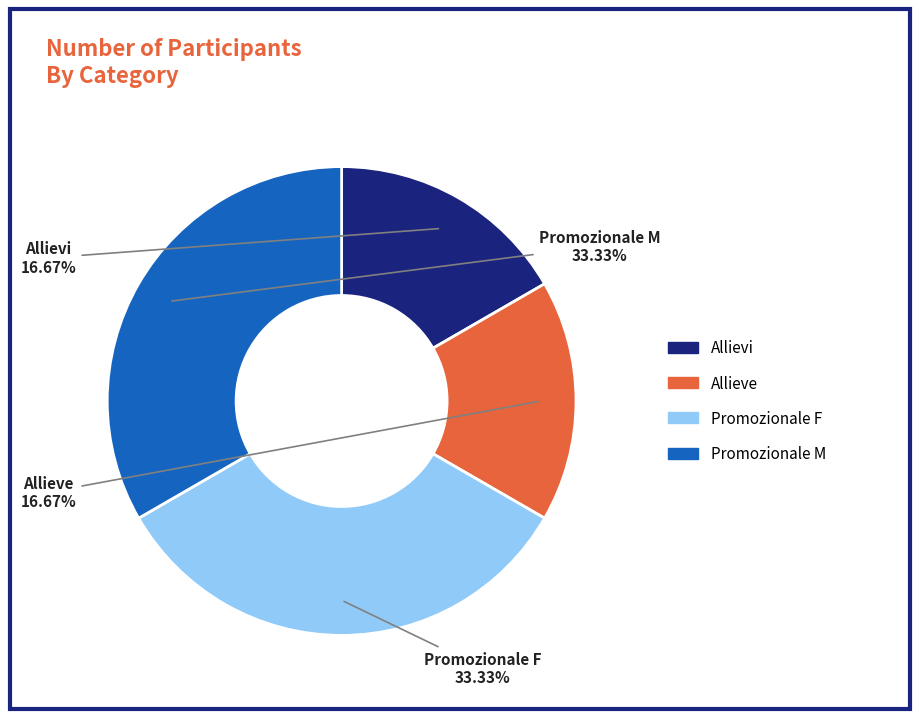

To the nearest percent, what is the difference between the largest and smallest slice percentages?

17%